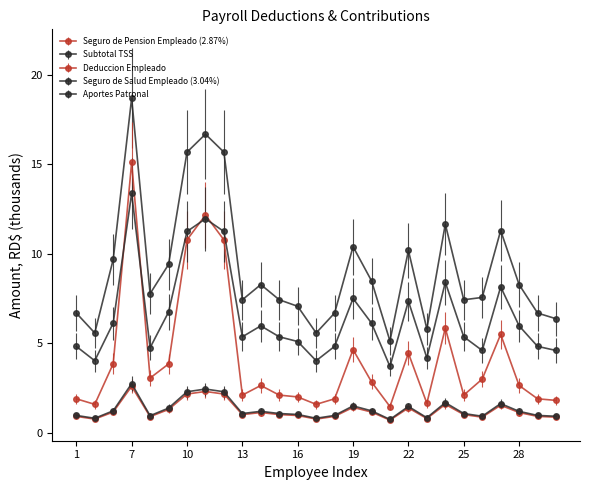

How many distinct data groups are displayed?

5